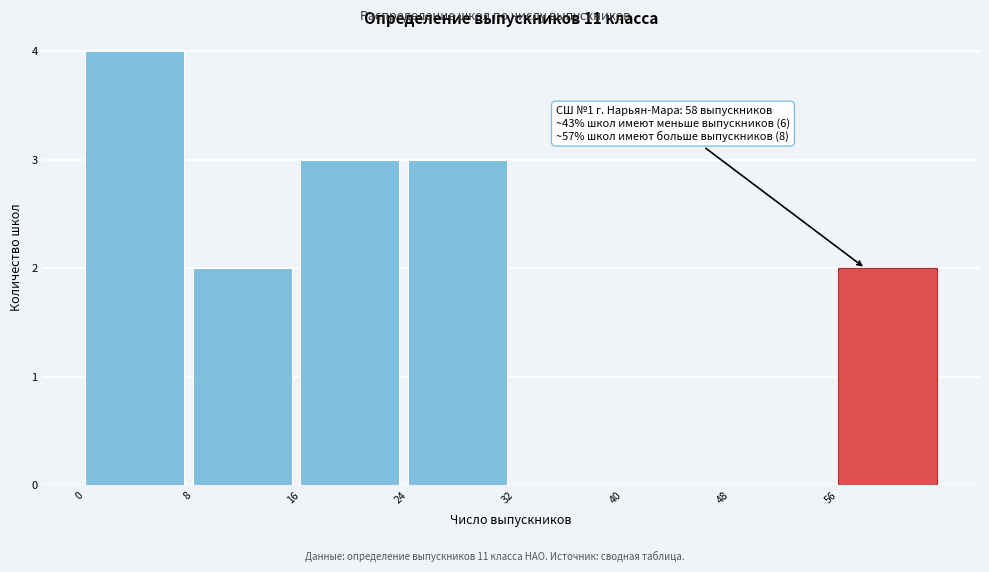

Over which range of the x-axis is the bar tallest?

0 to 8